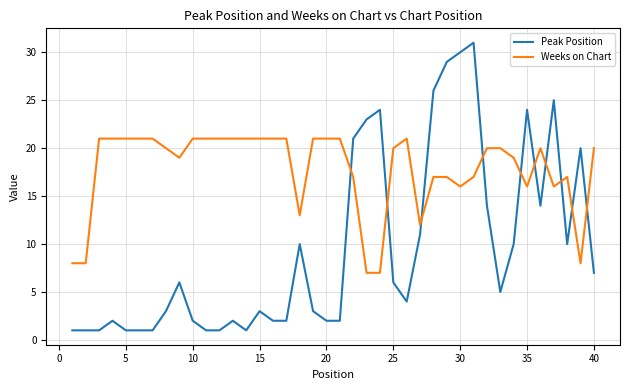

True or false: Weeks on Chart and Peak Position cross at least once.

True